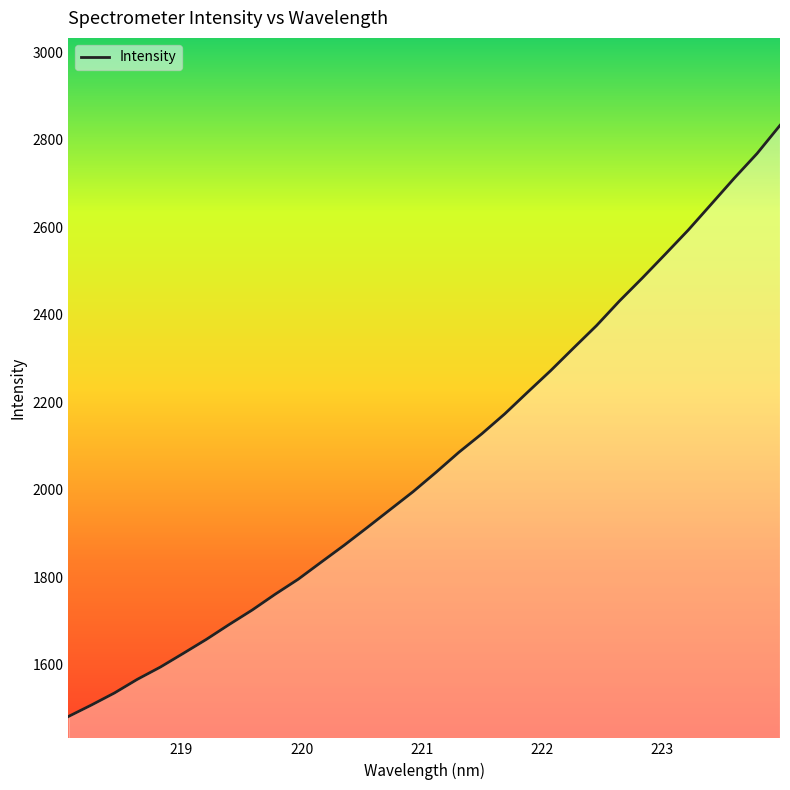

What is the smallest value displayed?

1481.7